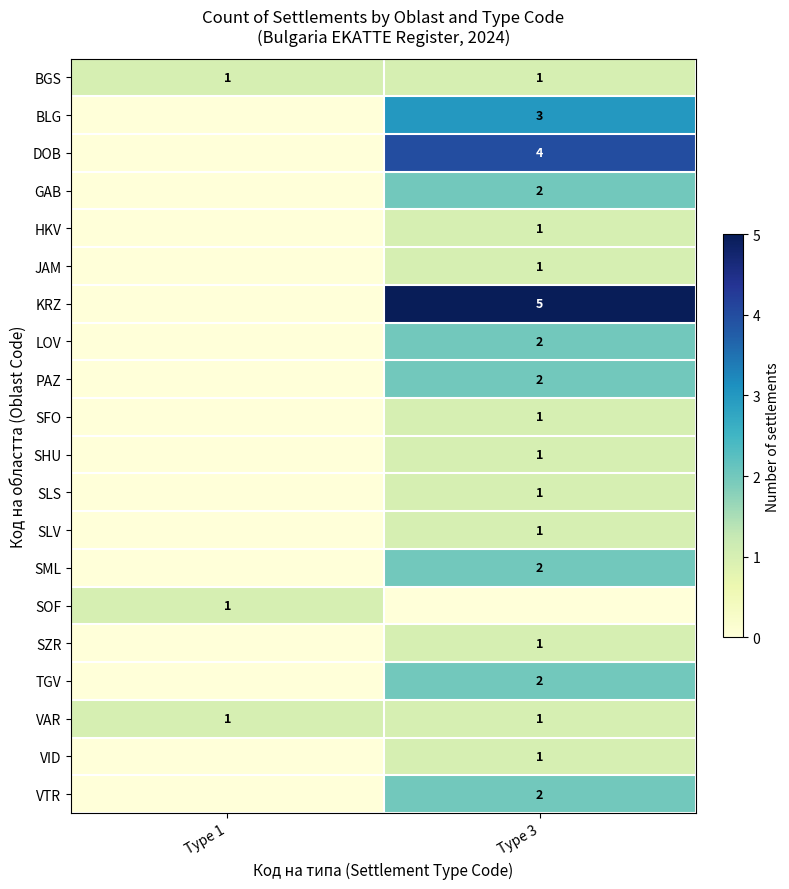

At which category is the sum across all series the highest?

Type 3